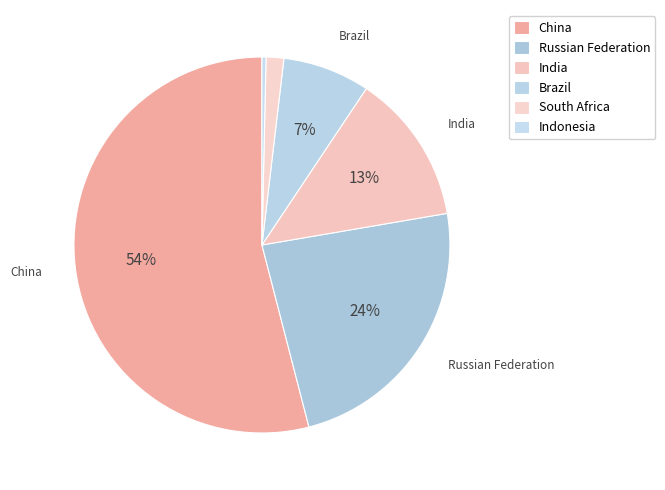

What is the smallest slice in the pie chart?

Indonesia